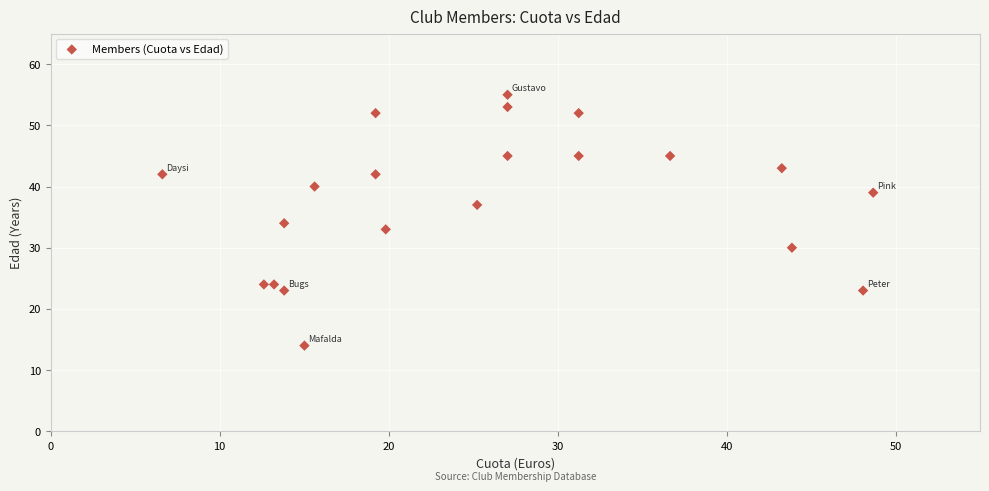

What is the range of Y values (max minus min)?

41